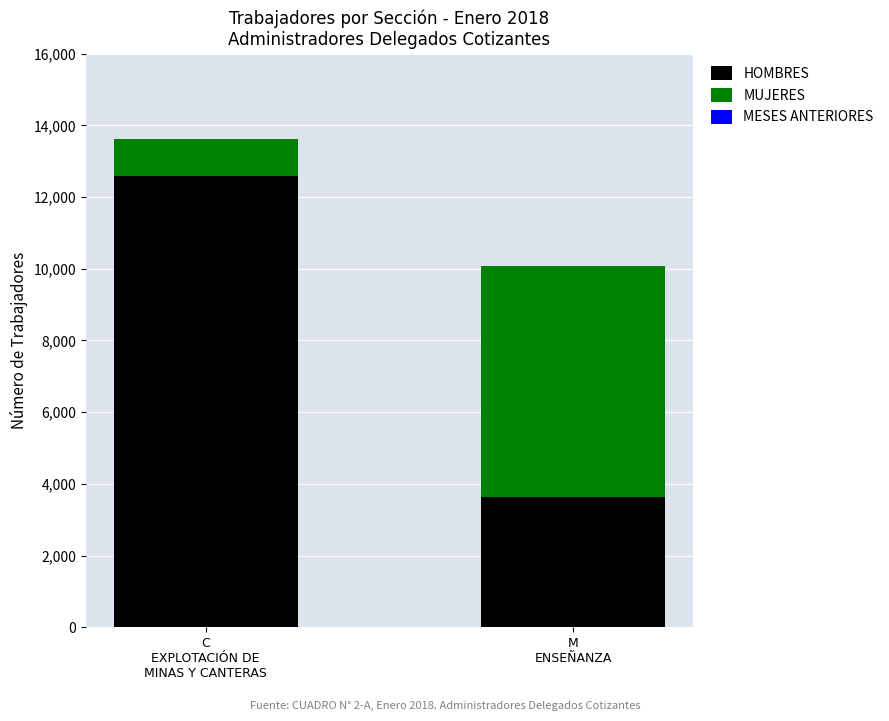

What is the difference between the maximum and minimum values in the HOMBRES series?

8940